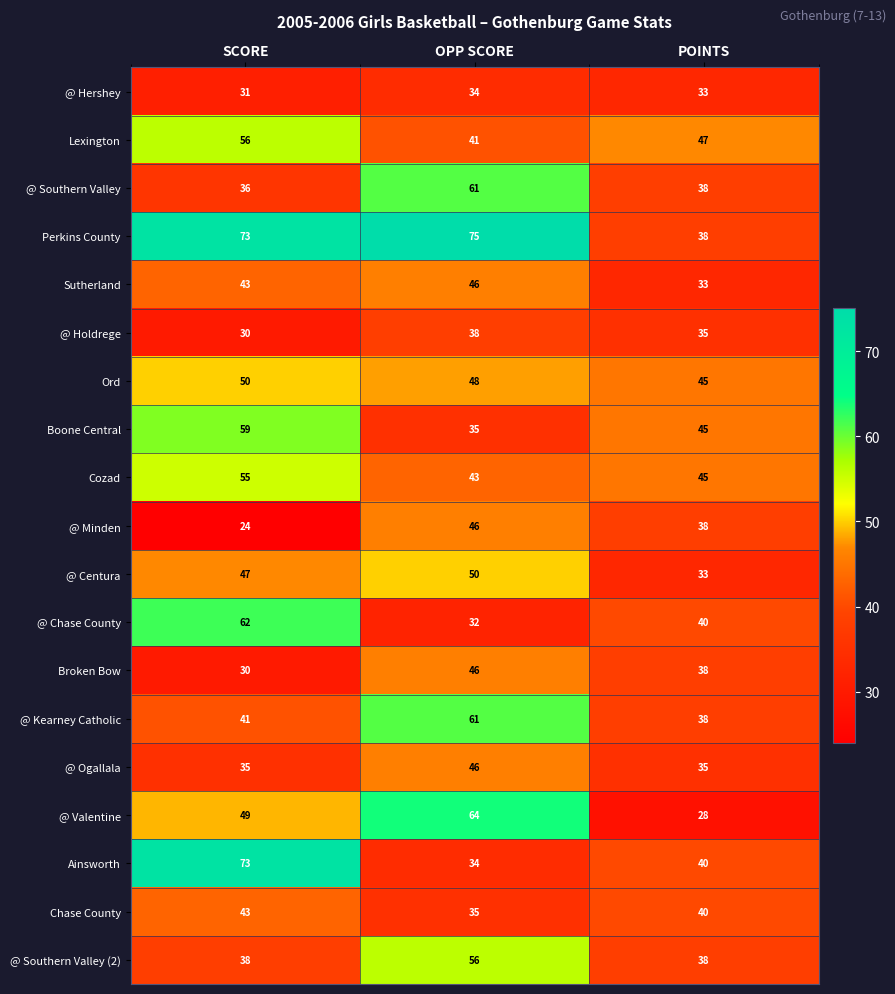

What is the total value across all series at POINTS?

727